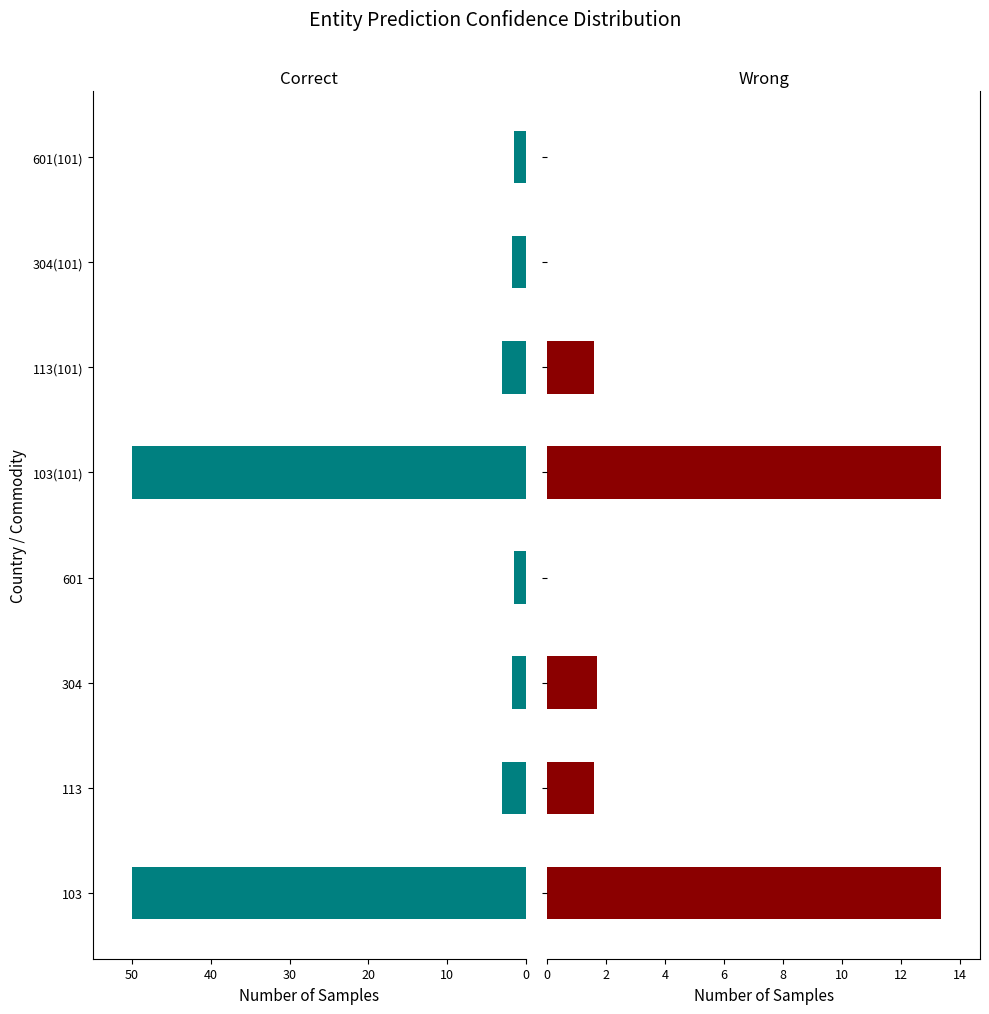

What is the difference between the second highest and minimum values in the Wrong series?

13.3